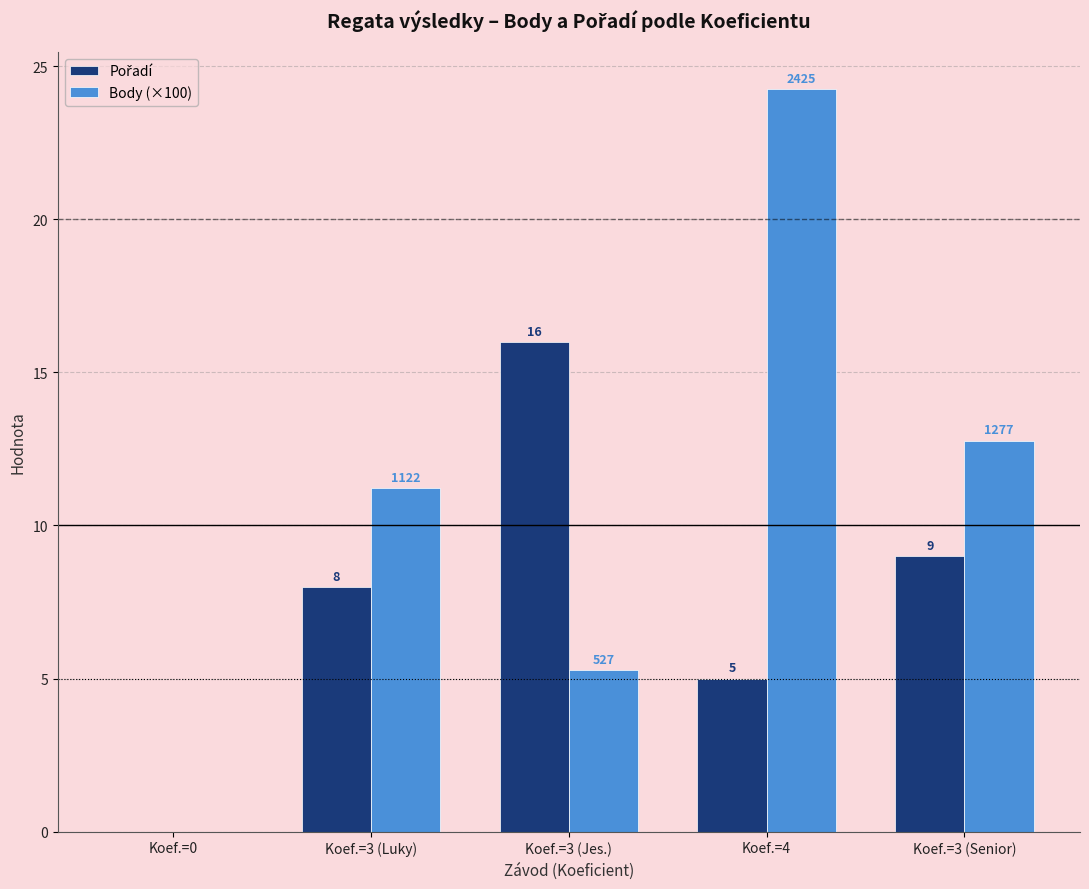

True or false: Body (×100) has a value of 24.2 at Koef.=4.

True